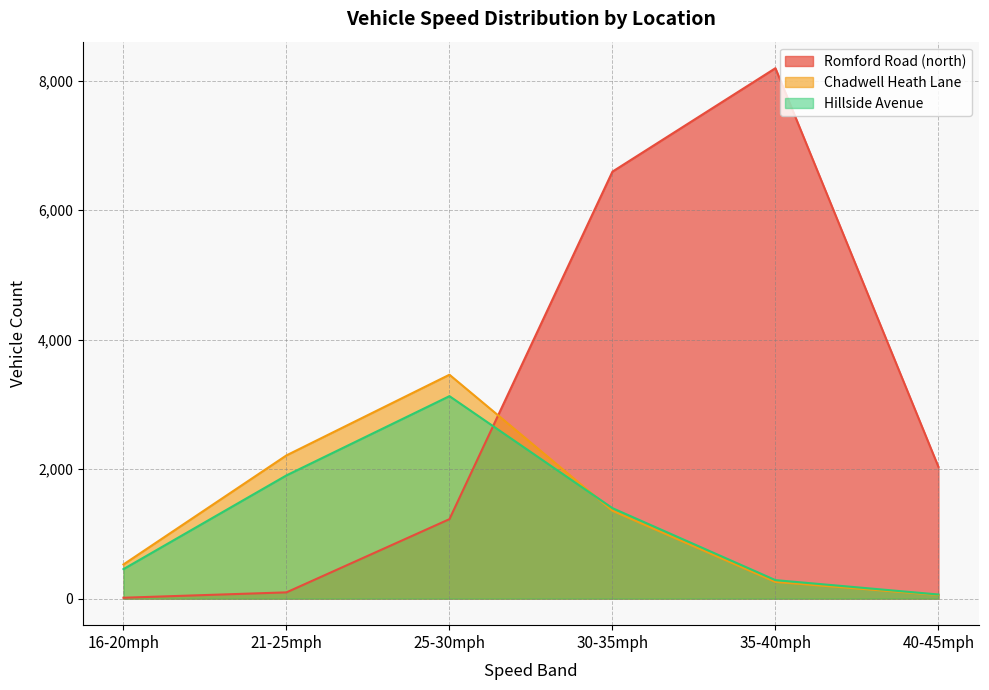

At which label is Romford Road (north) closest to 4104?

40-45mph